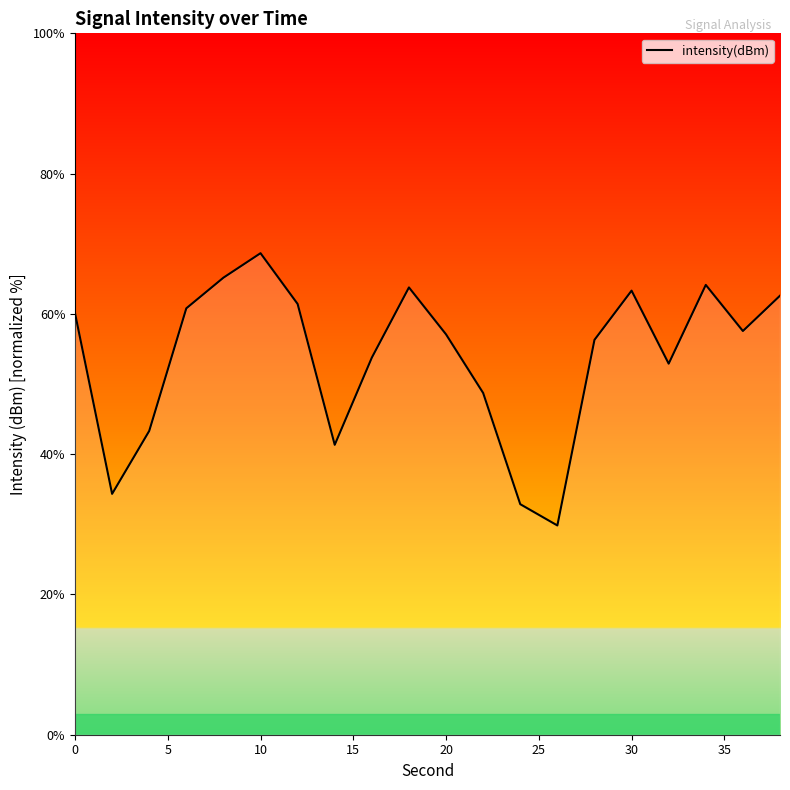

What is the minimum value shown in the chart?

29.8